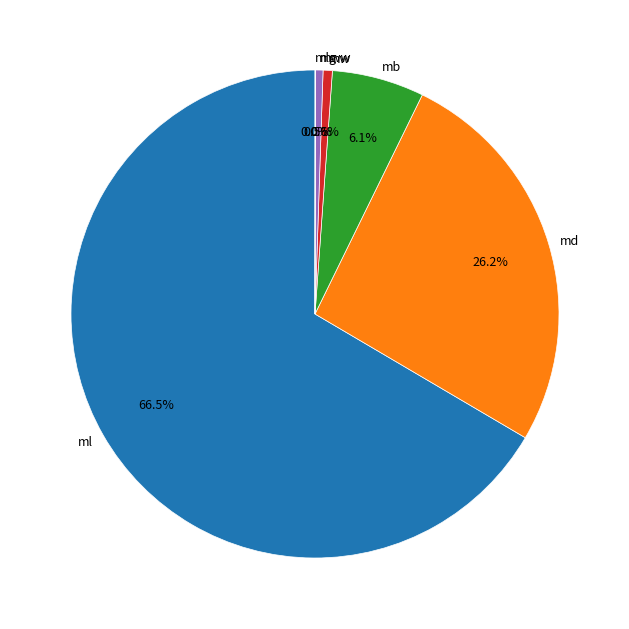

Which category has the biggest portion of the pie?

ml